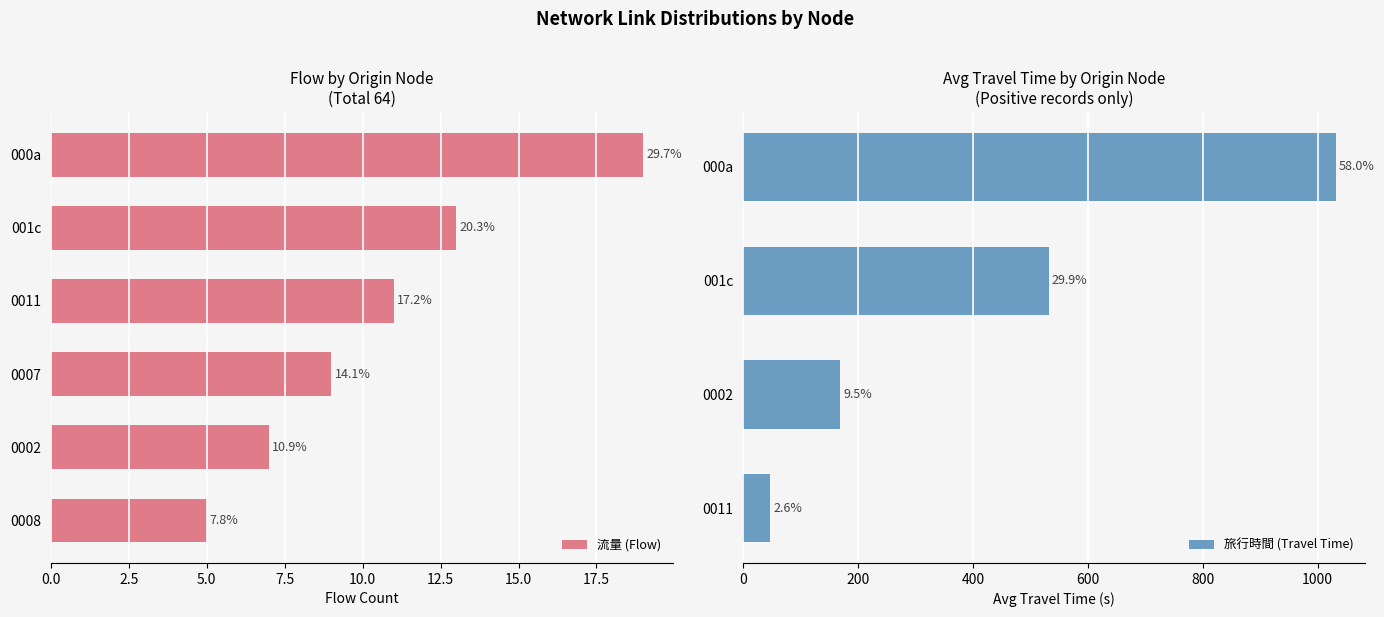

What is the value of the 旅行時間 (Travel Time) bar at the 25th from the left?

-1